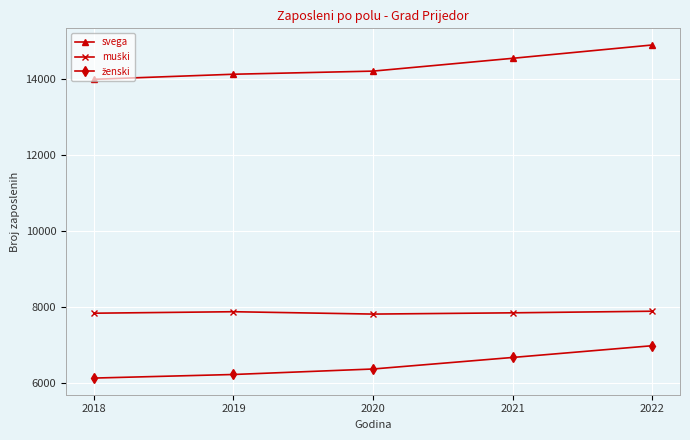

Between 2020 and 2022, which series saw the biggest shift?

svega